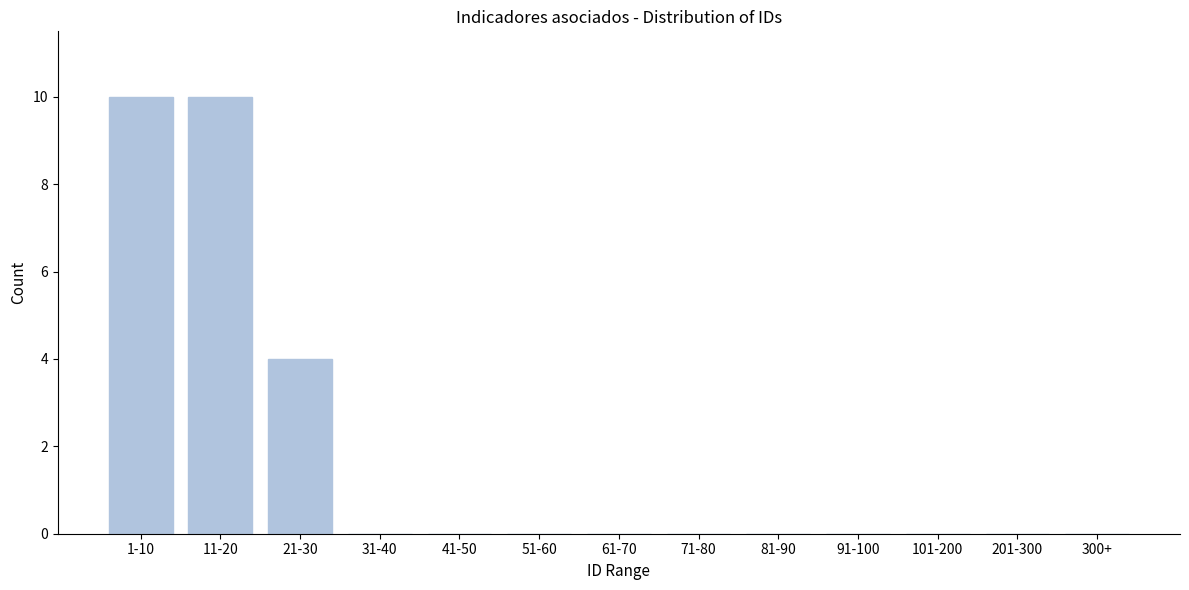

Reading right to left, what are all the values shown in this chart?

300+=0	201-300=0	101-200=0	91-100=0	81-90=0	71-80=0	61-70=0	51-60=0	41-50=0	31-40=0	21-30=4	11-20=10	1-10=10